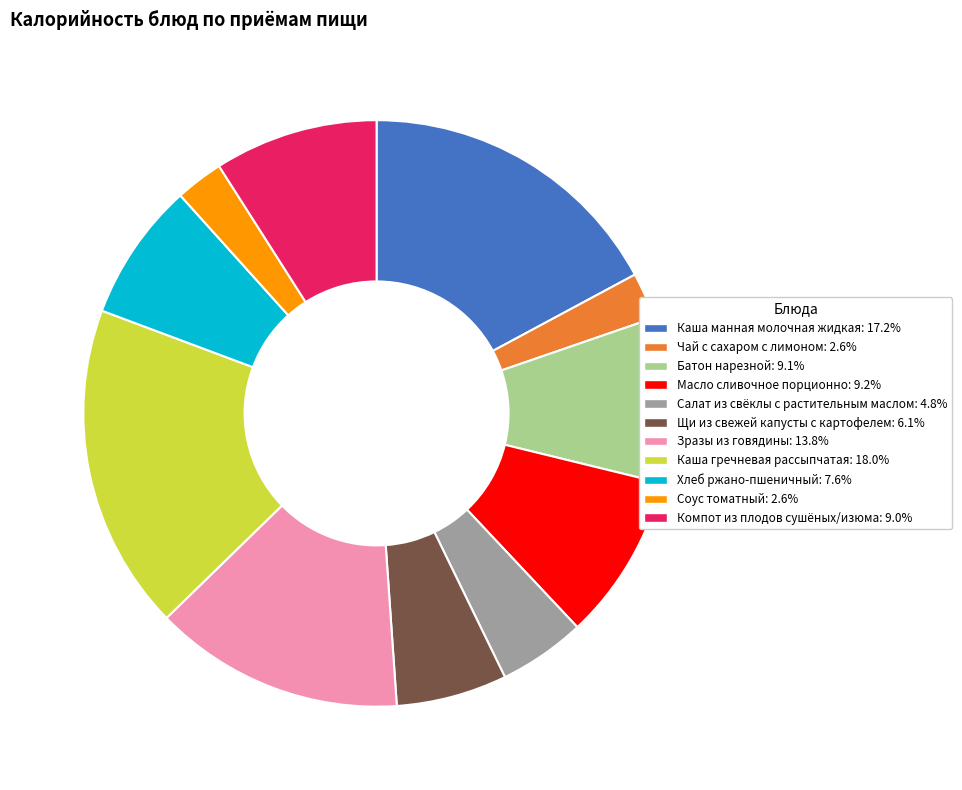

What is the largest slice in the pie chart?

Каша гречневая рассыпчатая